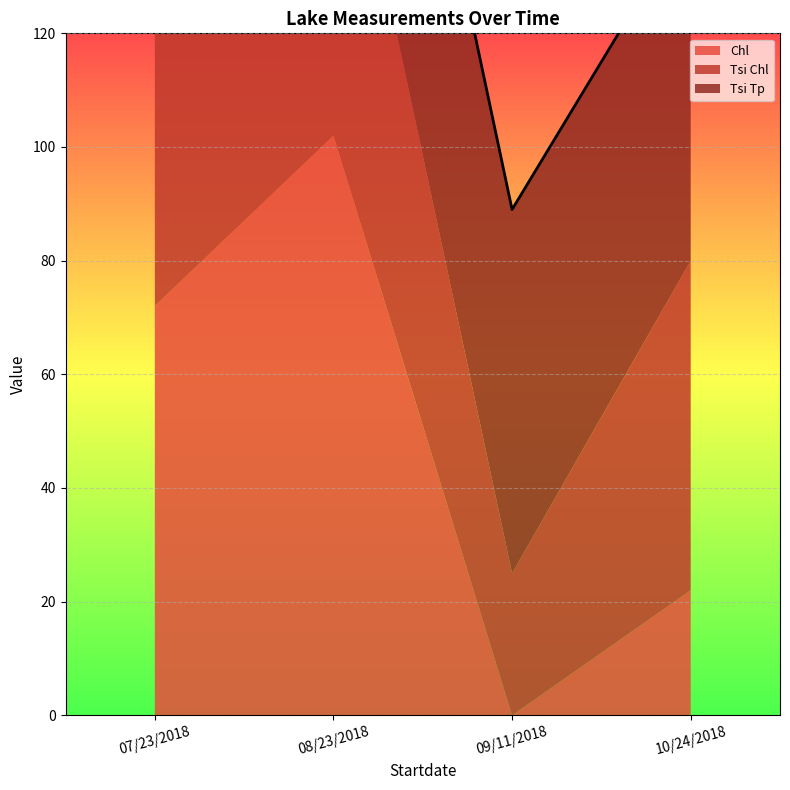

What are all the series names shown in the legend?

Chl, Tsi Chl, Tsi Tp